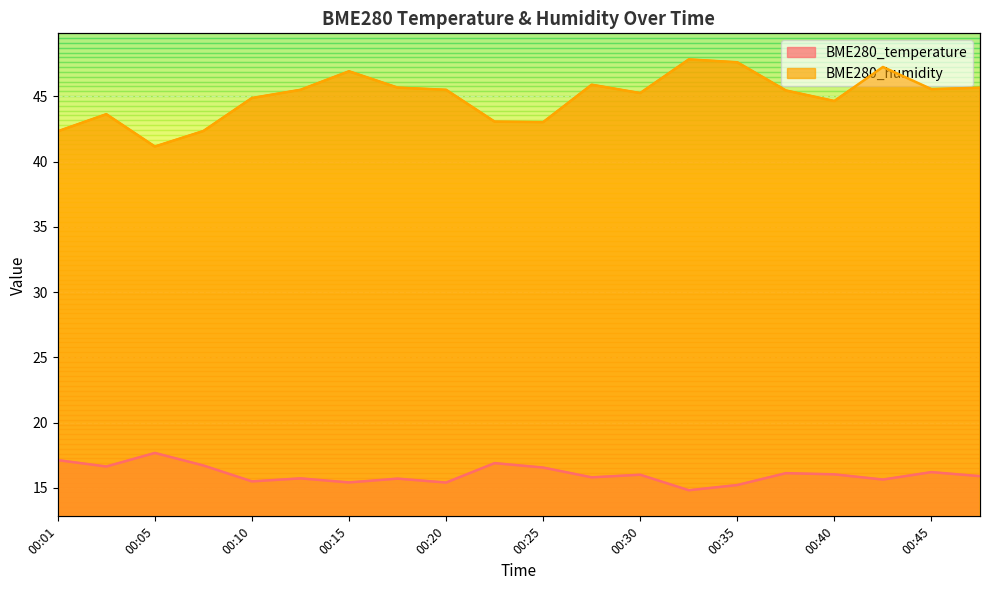

At which category is the sum across all series the highest?

00:42